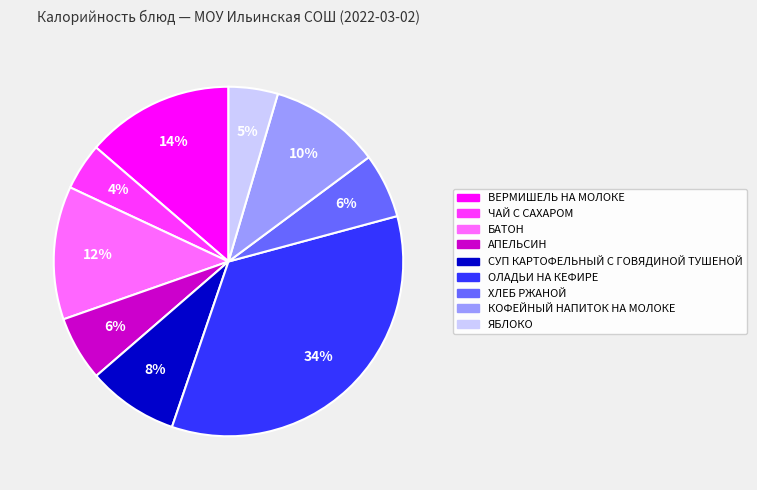

How many segments does this pie chart have?

9